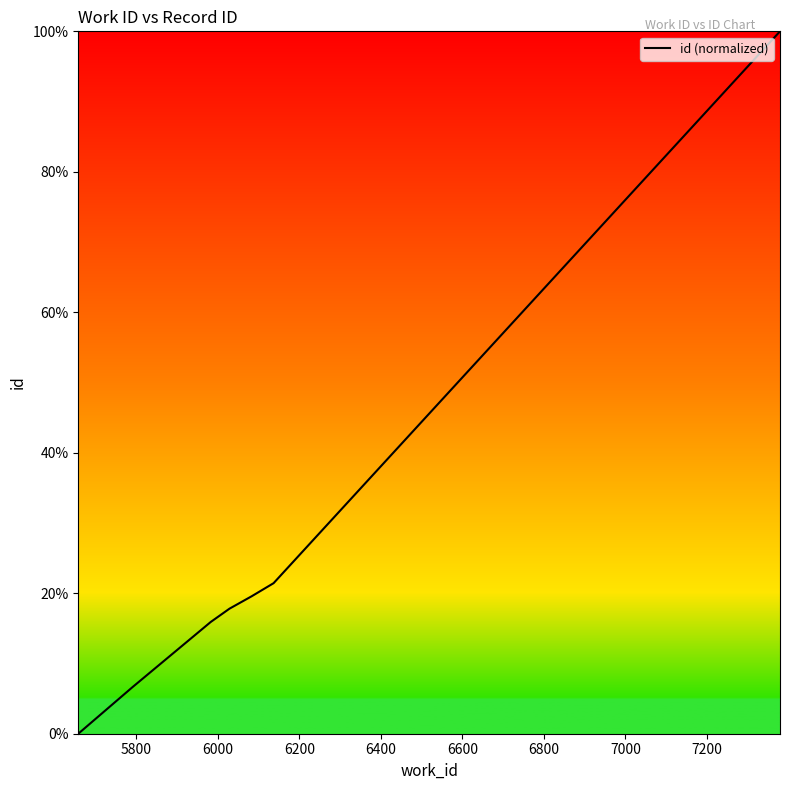

How many lines are shown in the chart?

1